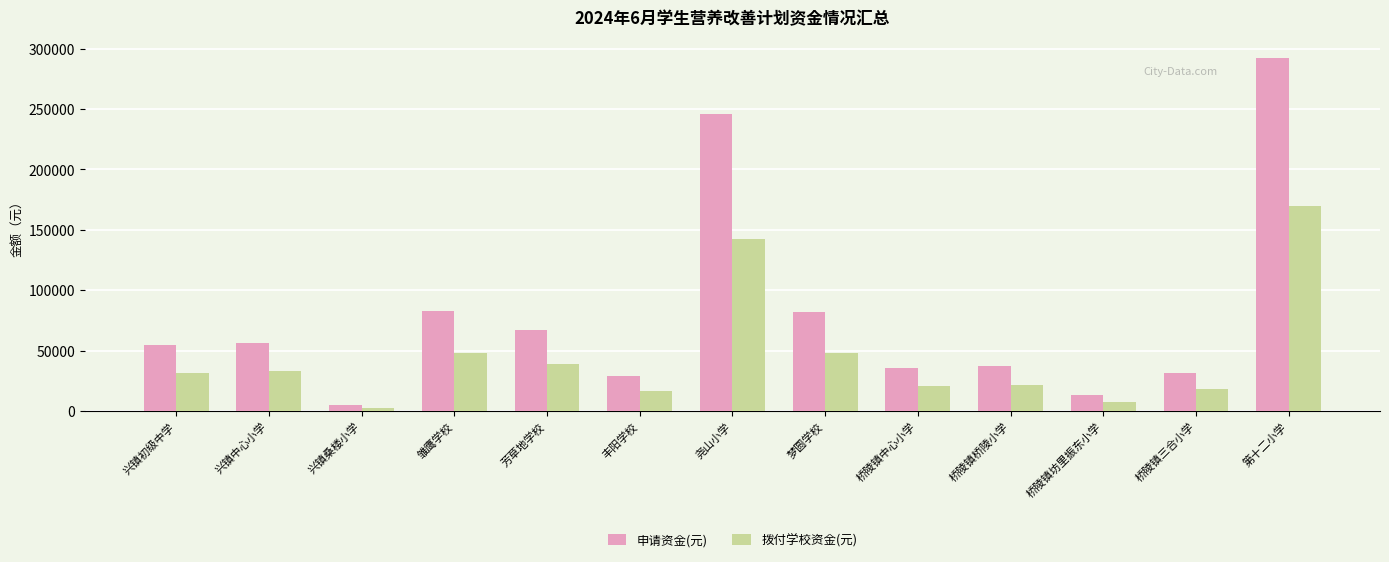

What is the sum of the 拨付学校资金(元) values at 梦圆学校 and 兴镇中心小学?

80625.7